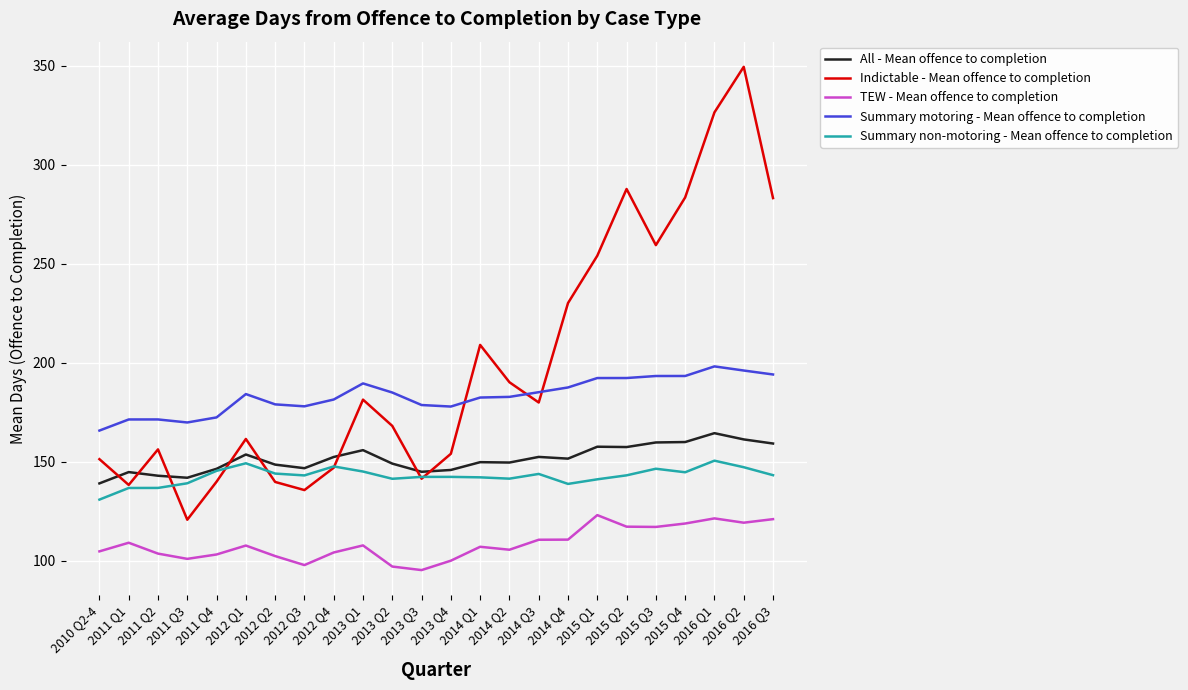

At which label does All - Mean offence to completion reach its peak?

2016 Q1